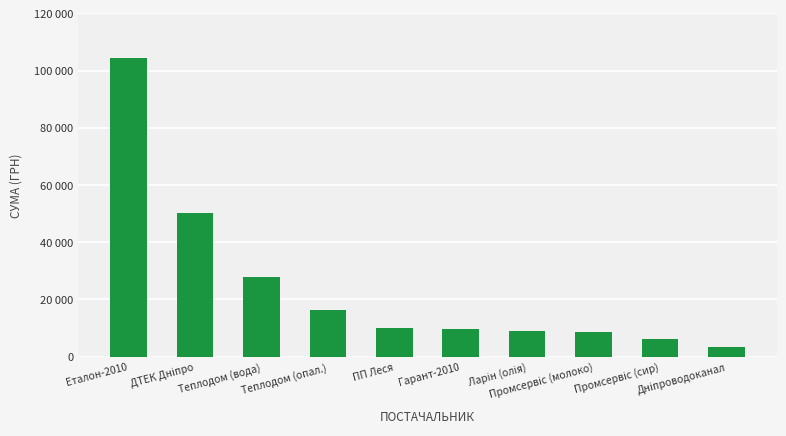

What position from the right is Теплодом (опал.)?

7